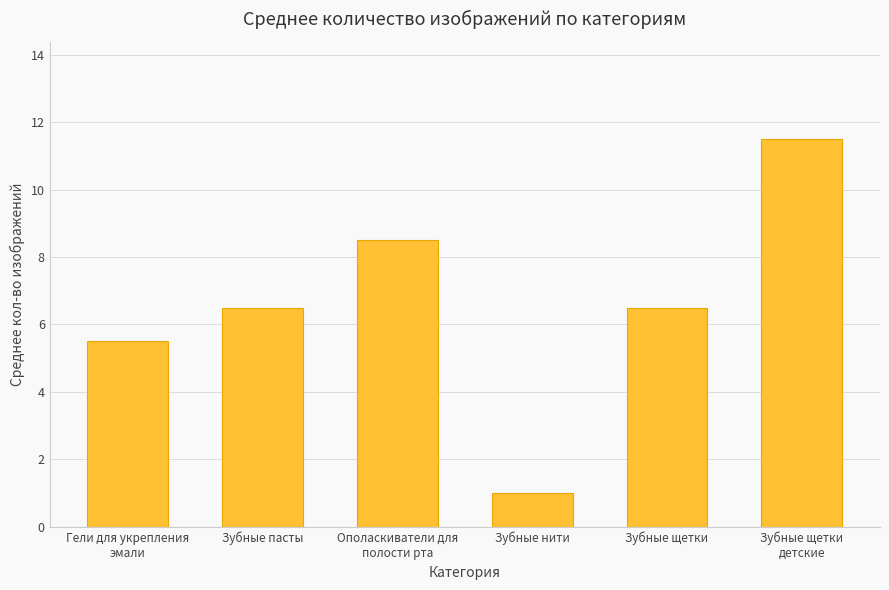

Is it true that the value at Зубные нити is 1.8?

False